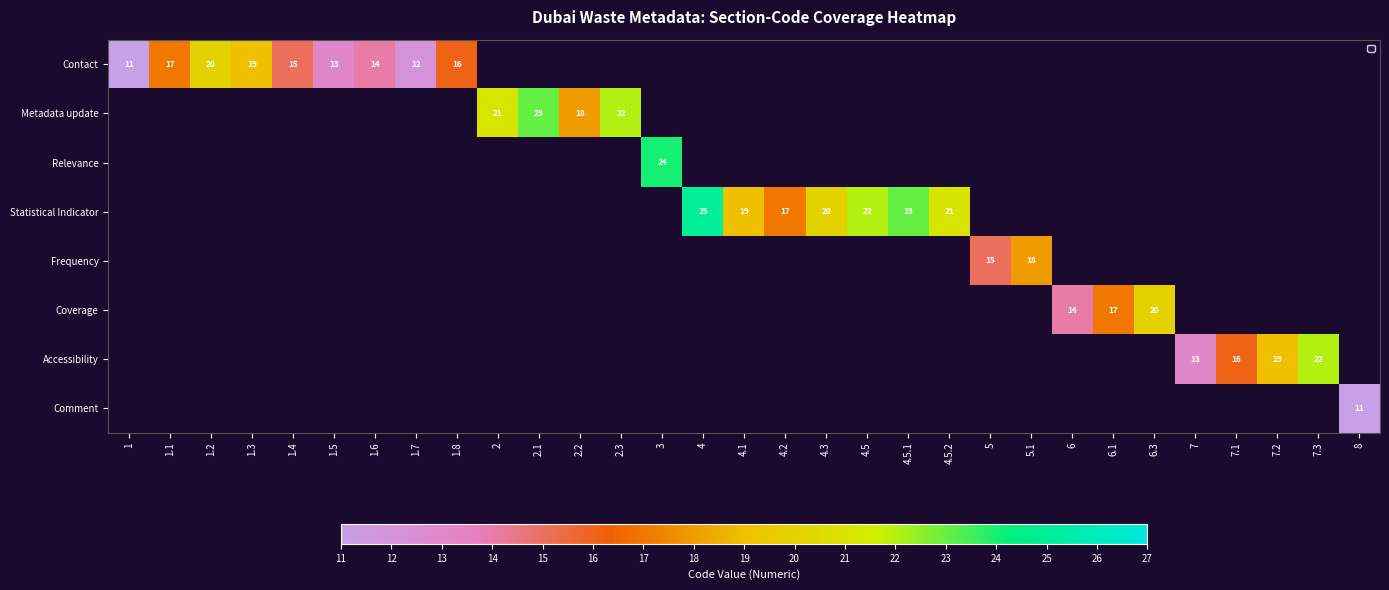

Where is Contact nearest to the value 15?

1.4